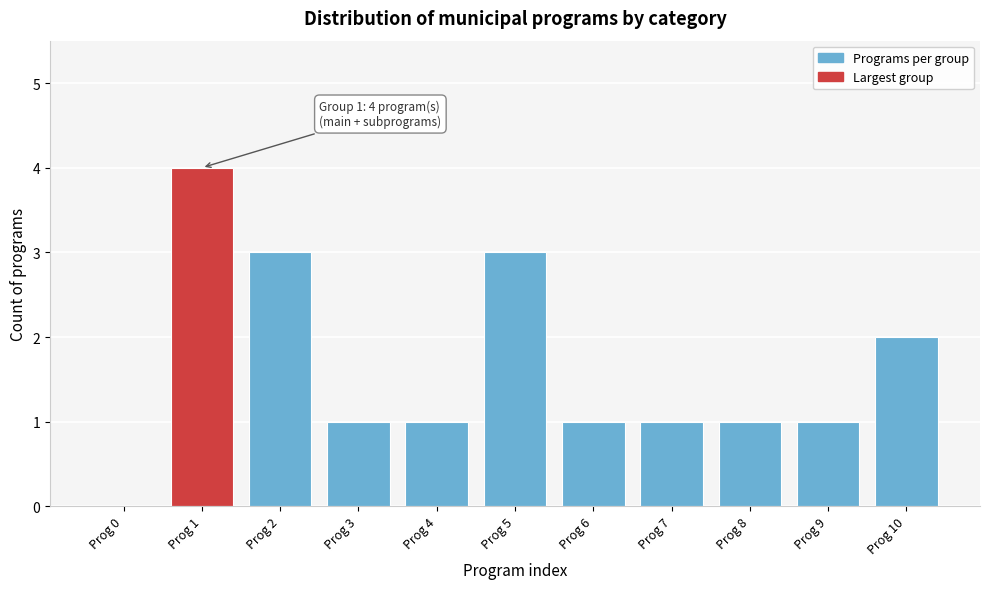

Reading right to left, list all the values displayed in this chart.

Prog 10=2	Prog 9=1	Prog 8=1	Prog 7=1	Prog 6=1	Prog 5=3	Prog 4=1	Prog 3=1	Prog 2=3	Prog 1=4	Prog 0=0